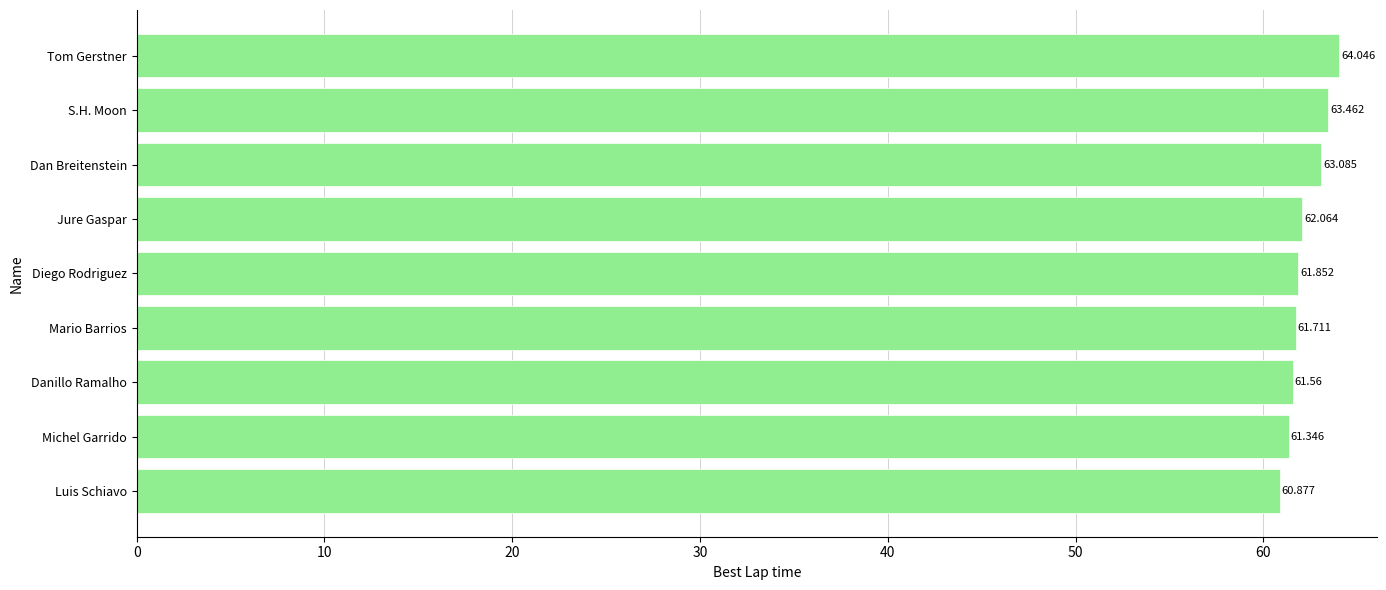

List the labels in order of value, smallest first.

Luis Schiavo, Michel Garrido, Danillo Ramalho, Mario Barrios, Diego Rodriguez, Jure Gaspar, Dan Breitenstein, S.H. Moon, Tom Gerstner